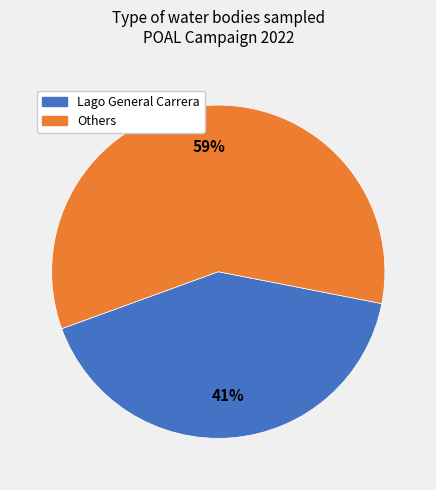

Is there a majority slice in this chart?

Yes